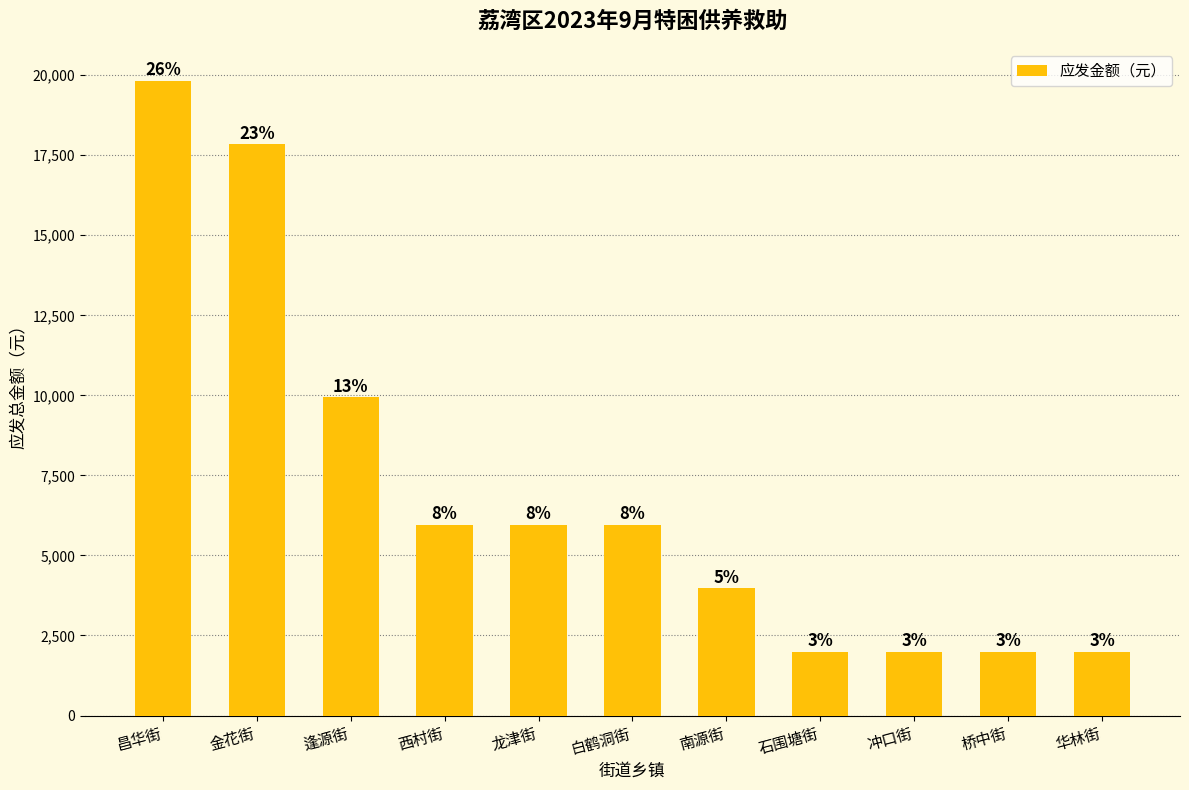

Which has a higher value, 昌华街 or 南源街?

昌华街